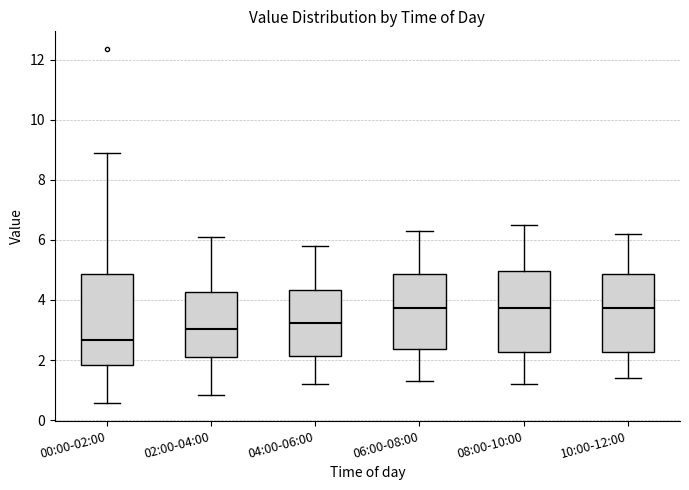

Where does the median line of the box for 06:00-08:00 sit on the y-axis? The values are not printed on the chart, so give them approximately, as read against the axis.

3.8